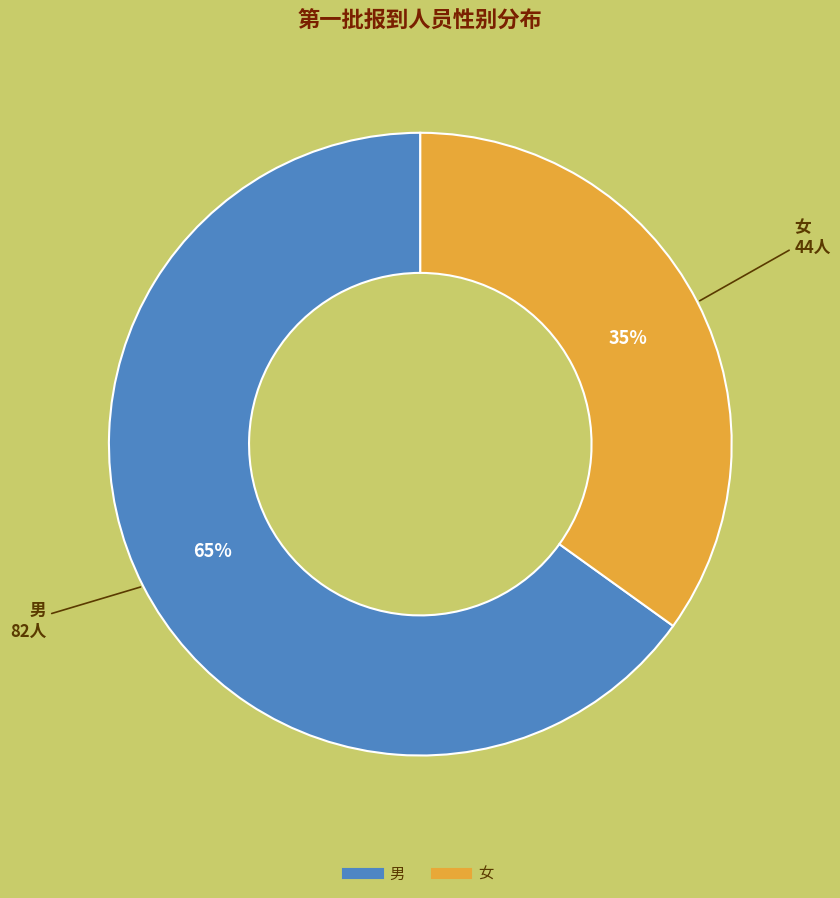

True or false: 女 accounts for 41% of the total.

False